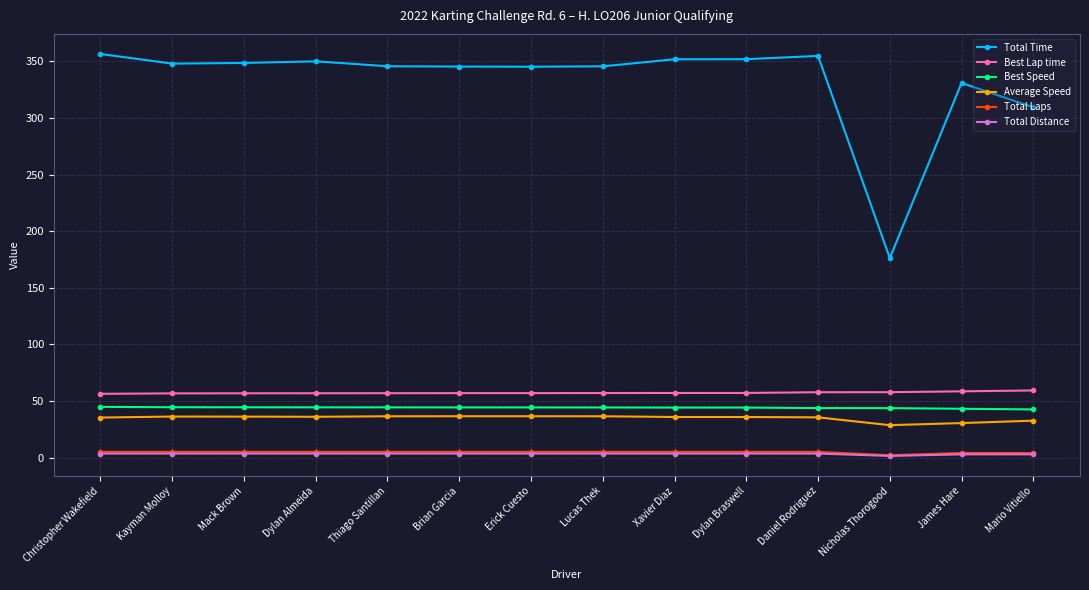

True or false: Average Speed and Total Time intersect in this chart.

False